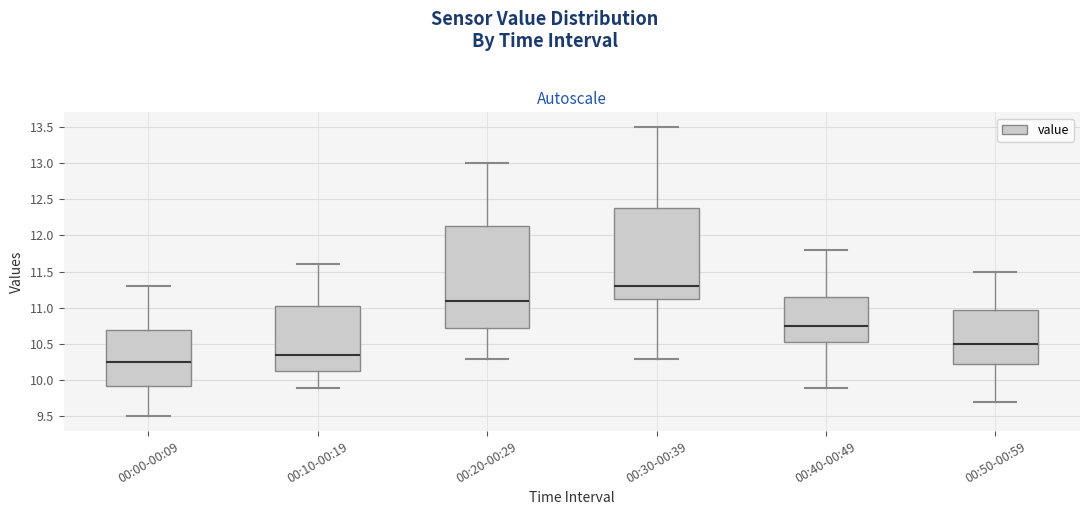

Where is the lower edge of the box for 00:50-00:59 on the y-axis? The values are not printed on the chart, so give them approximately, as read against the axis.

10.25